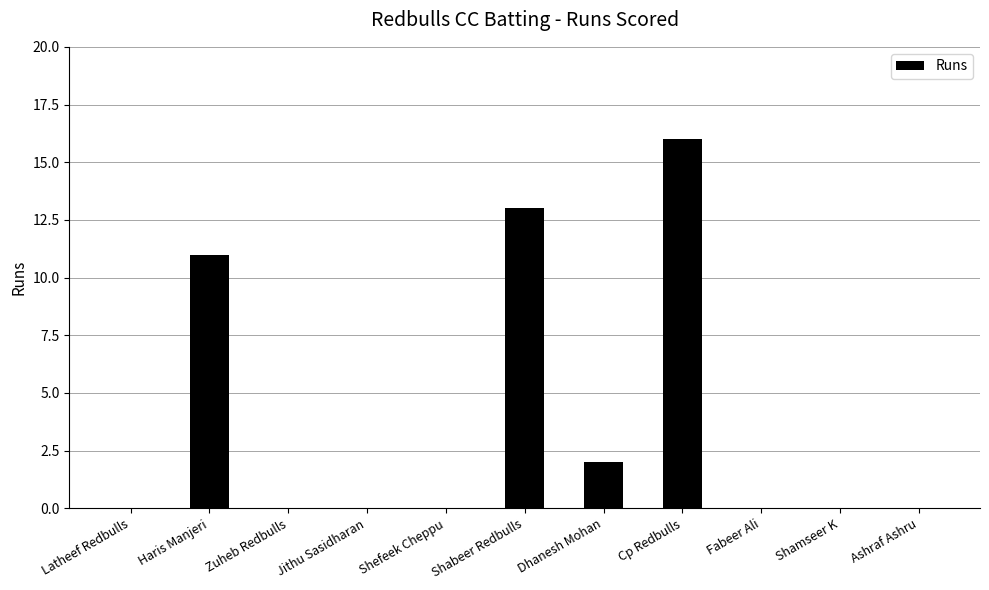

True or false: the data shows 1 at Dhanesh Mohan.

False